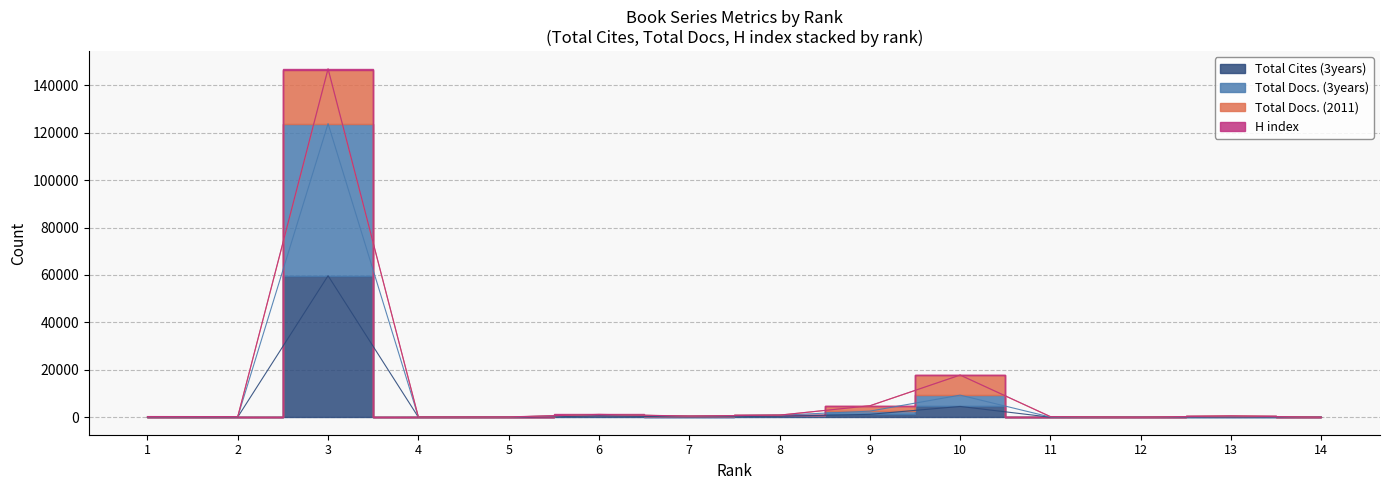

Reading left to right, what are all the values shown in this chart?

Total Cites (3years): 170	128	59691	52	37	546	243	447	1249	4572	46	1	171	12
Total Docs. (3years): 220	226	123825	106	100	1122	492	895	2590	9343	98	38	350	25
H index: 329	292	147003	144	163	1226	529	926	4859	17813	292	45	585	35